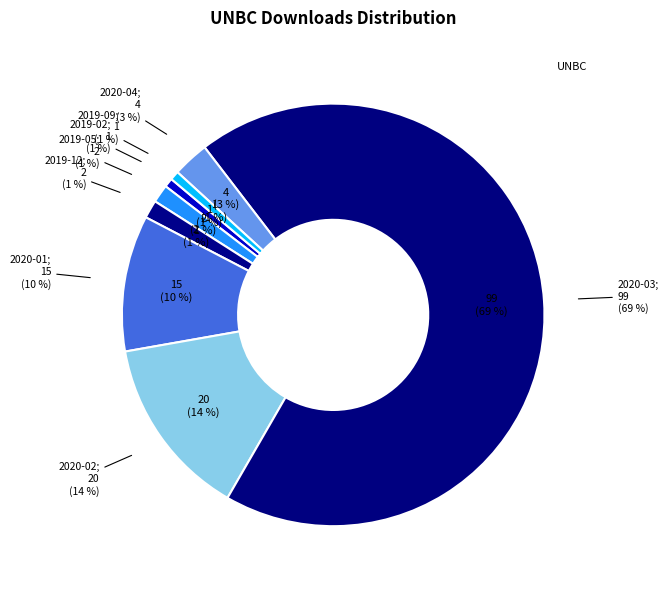

Which category has the biggest portion of the pie?

2020-03